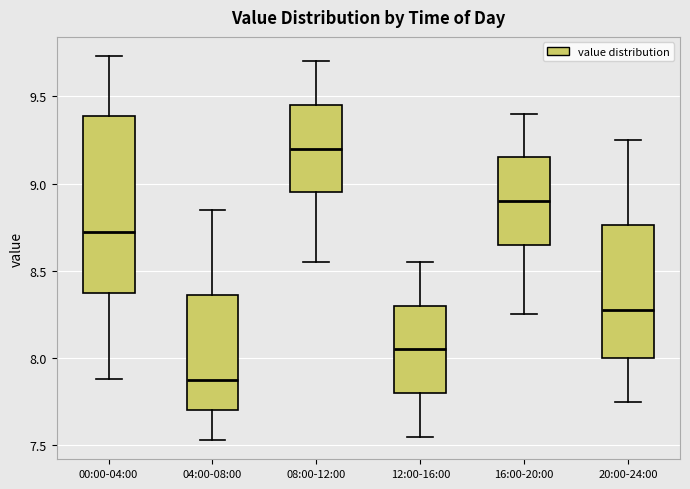

Which box's median line is the lowest?

04:00-08:00